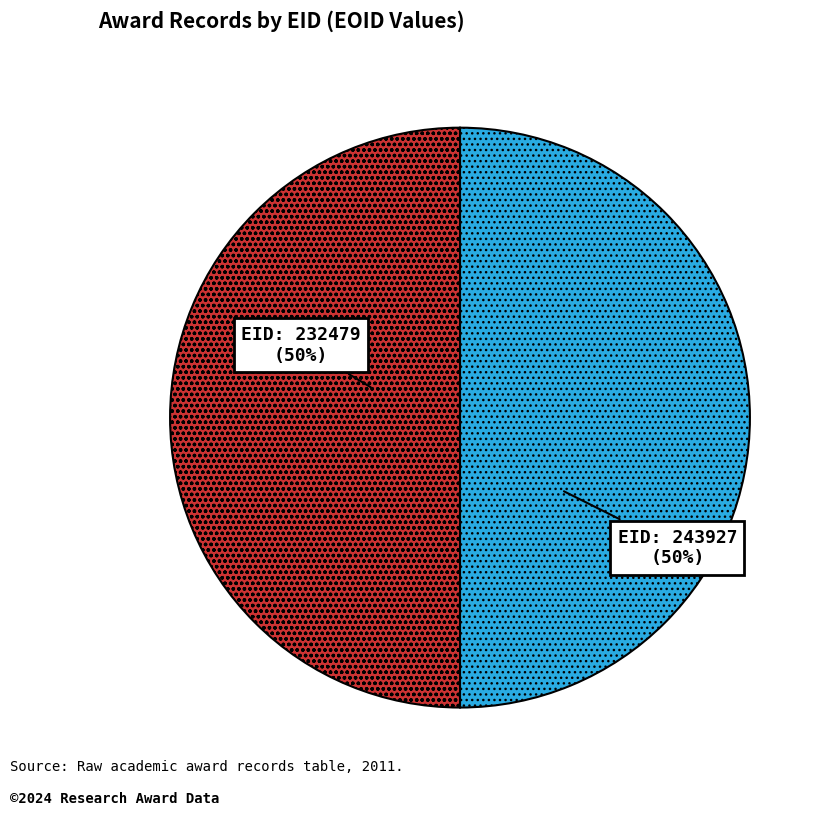

To the nearest percent, what is the average slice percentage?

50%